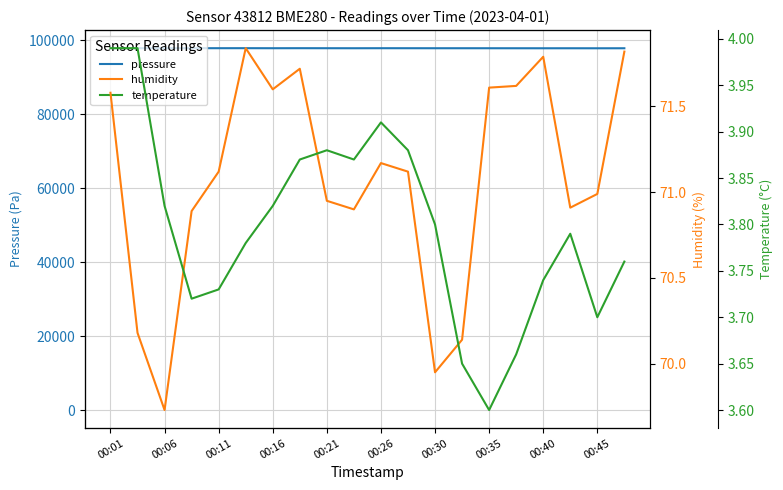

The value of pressure at 00:30 is 97822.1. True or false?

True